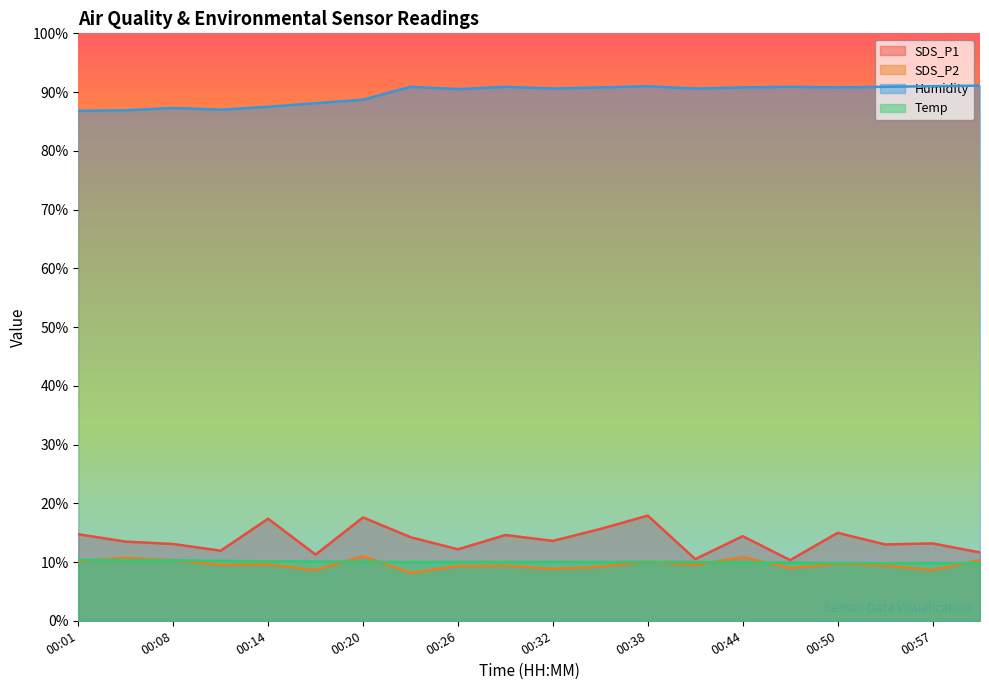

Which series has the largest total across all categories?

Humidity